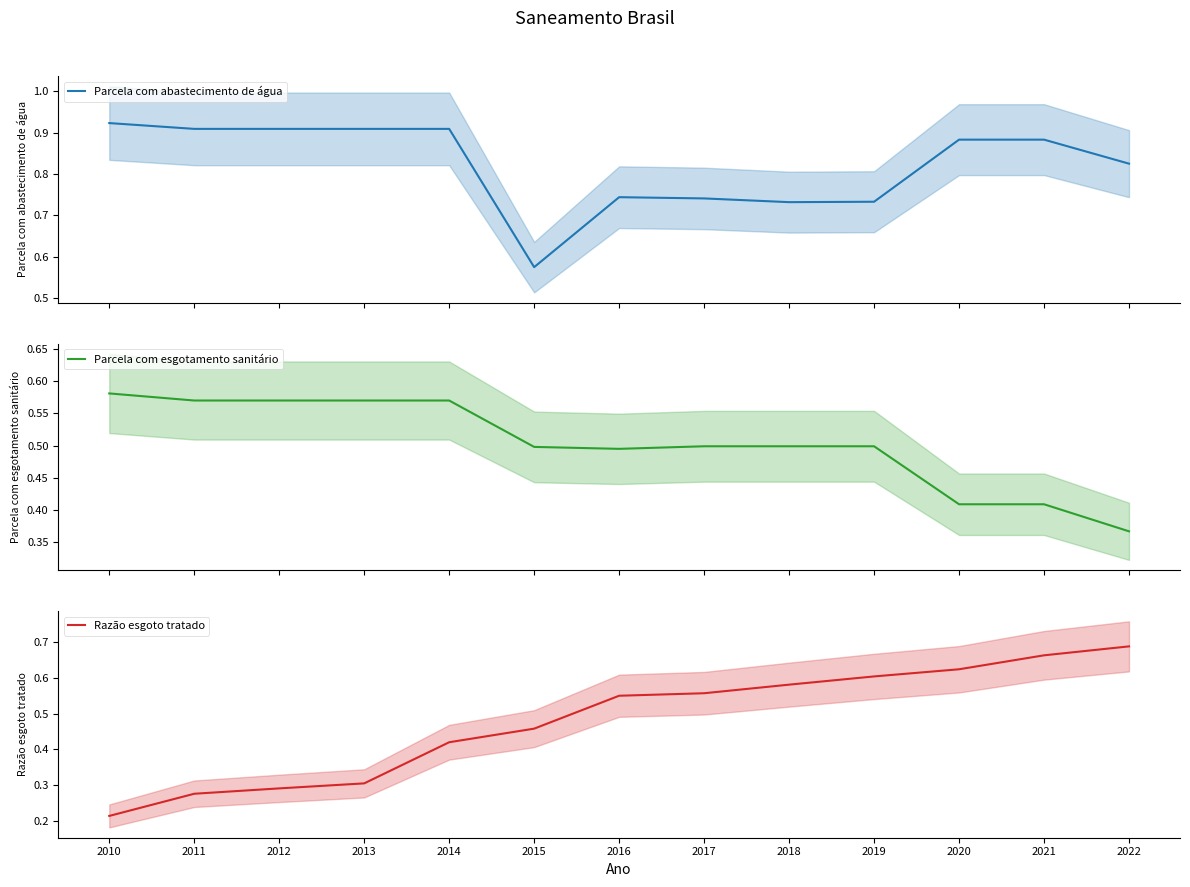

What is the difference between the Razão esgoto tratado values at 2017 and 2021?

0.1